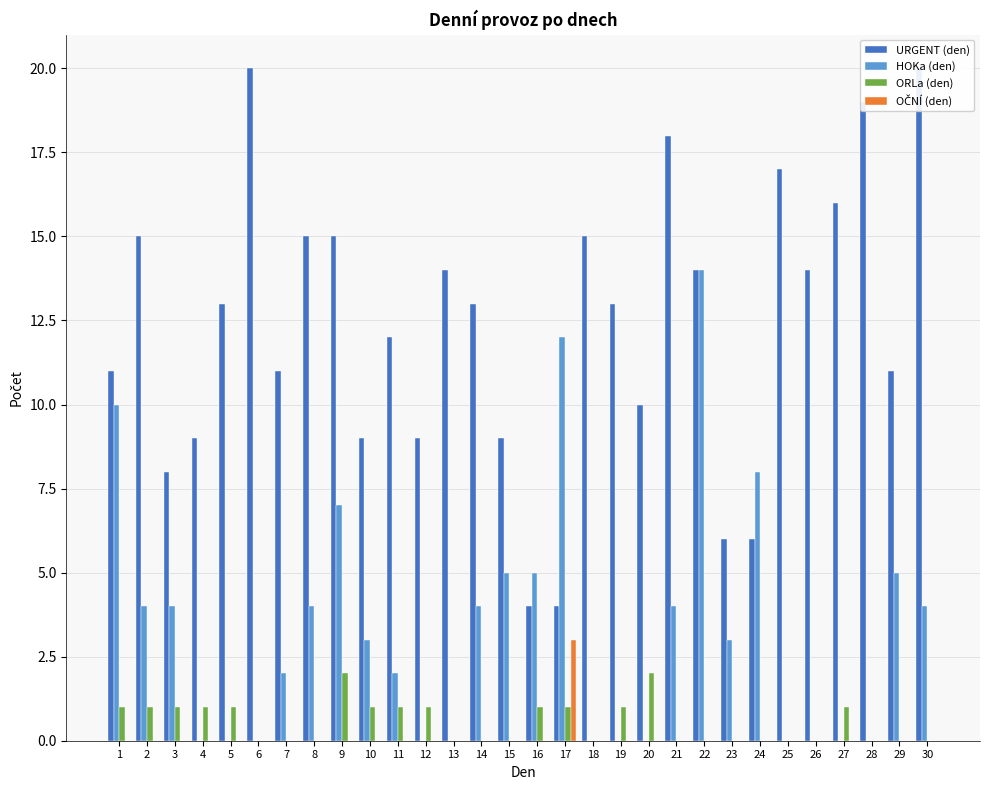

True or false: ORLa (den) has a value of 1 at 3.

True